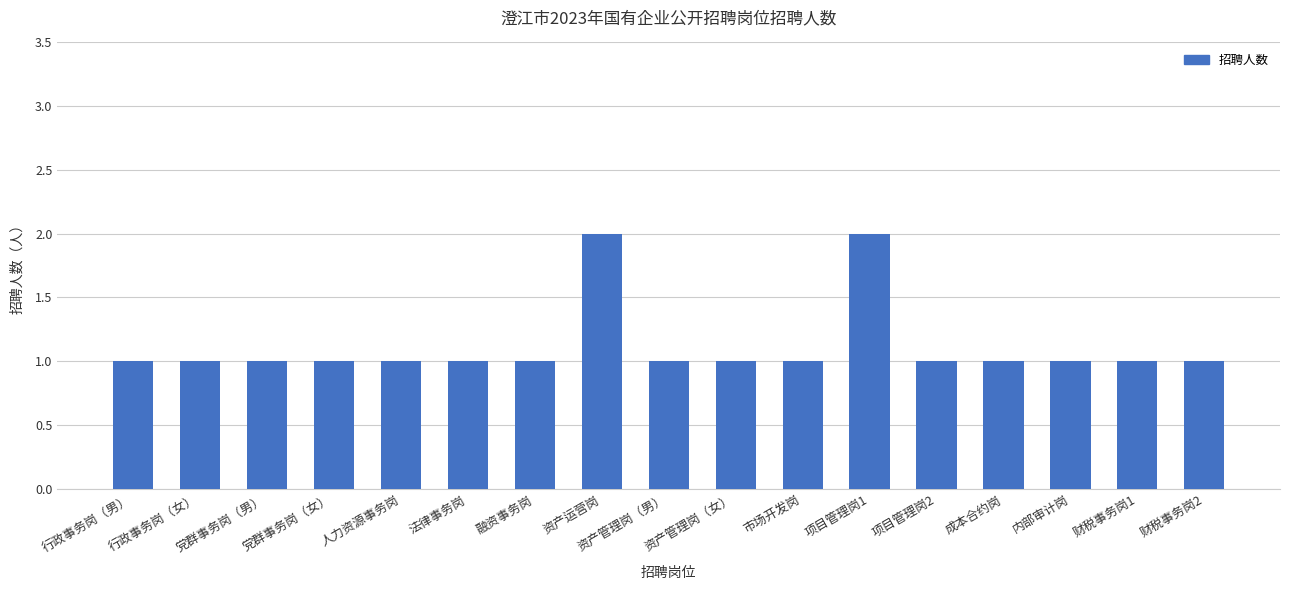

Are the bars horizontal?

No